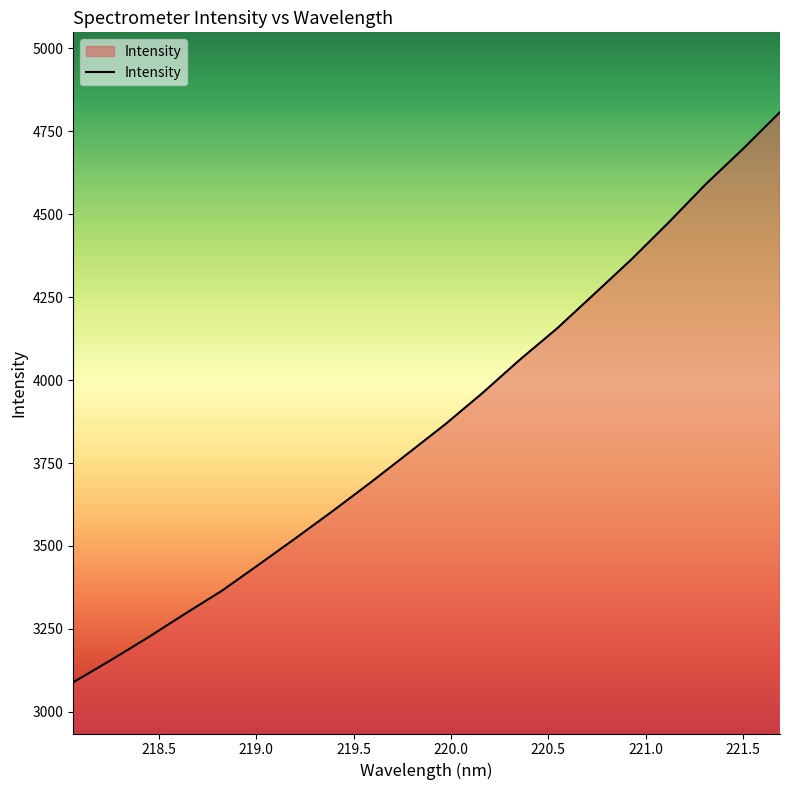

What is the difference between the maximum and minimum values?

1718.2